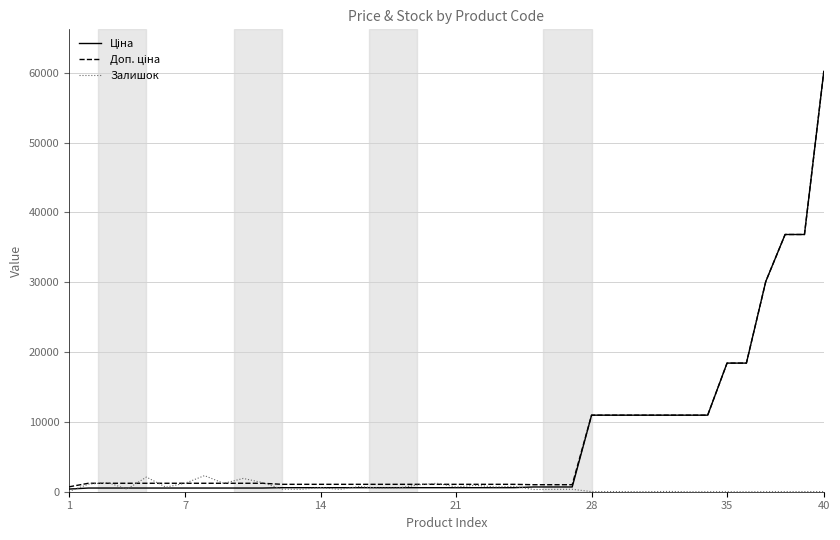

What is the maximum value shown in the chart?

60205.6